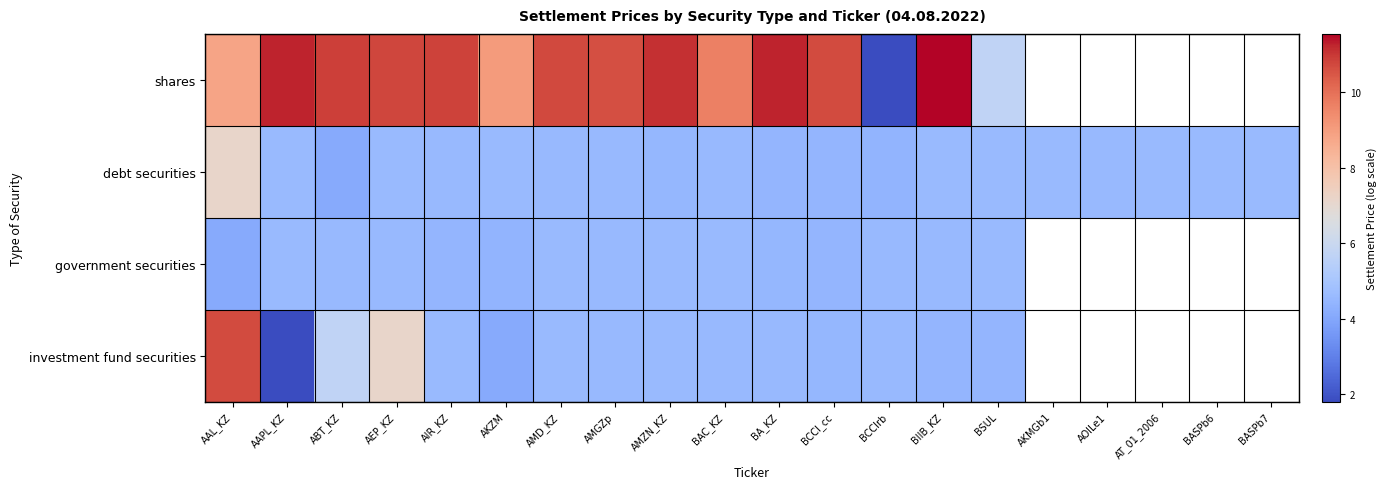

Which has a higher value, AT_01_2006 or BASPb7?

BASPb7